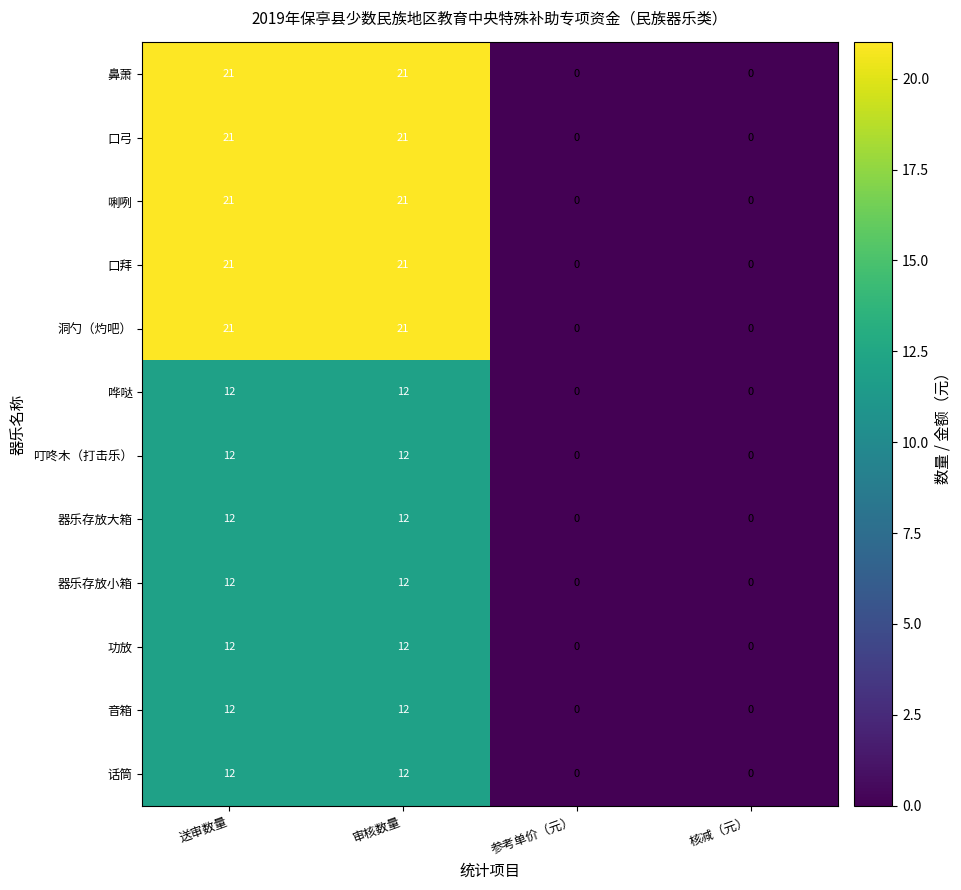

Count the number of data series in this chart.

12